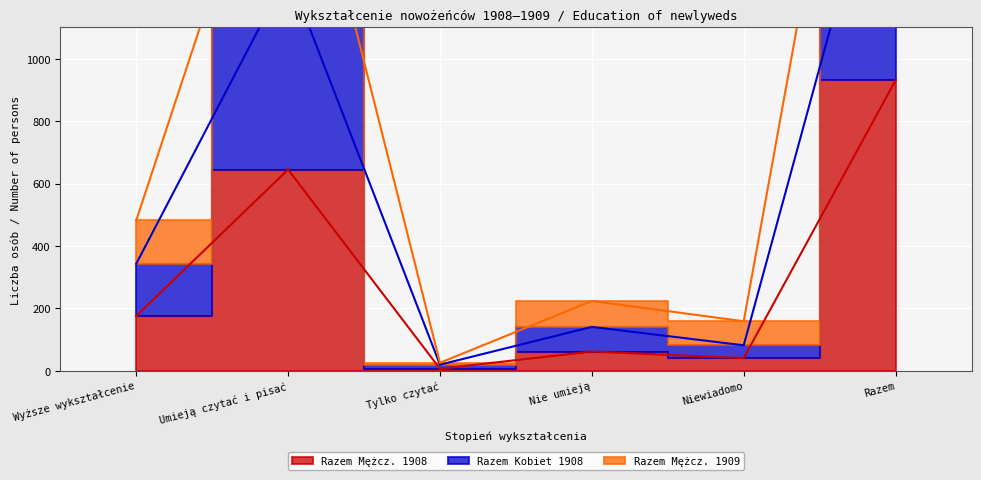

Reading right to left, what are all the values shown in this chart?

Razem Mężcz. 1908: Razem=931	Niewiadomo=41	Nie umieją=62	Tylko czytać=7	Umieją czytać i pisać=645	Wyższe wykształcenie=176
Razem Kobiet 1908: Razem=1862	Niewiadomo=82	Nie umieją=141	Tylko czytać=20	Umieją czytać i pisać=1276	Wyższe wykształcenie=343
Razem Mężcz. 1909: Razem=2846	Niewiadomo=159	Nie umieją=224	Tylko czytać=26	Umieją czytać i pisać=1955	Wyższe wykształcenie=482